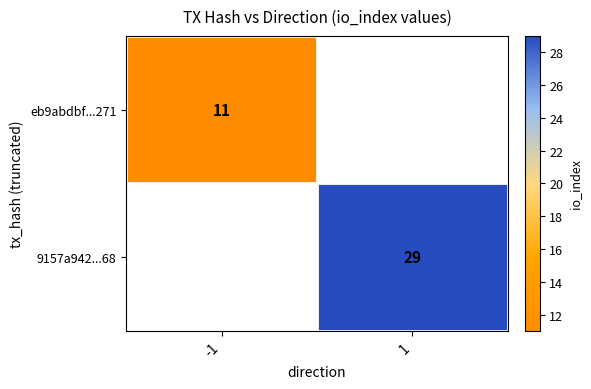

Is the value of eb9abdbf...271 at 1 greater than the value of 9157a942...68 at 1?

No